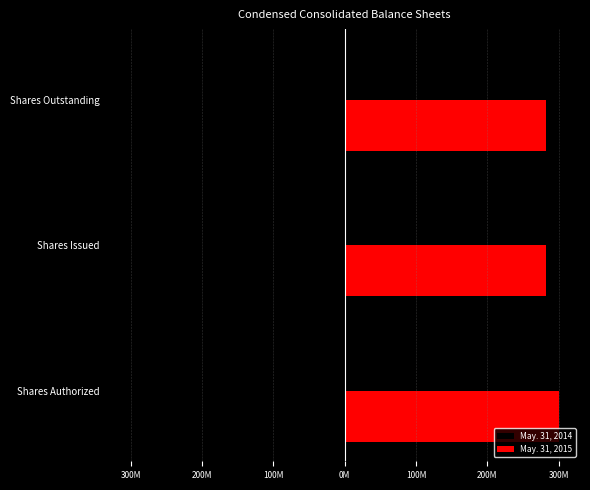

What is the difference between the maximum and minimum values in the May. 31, 2015 series?

17684644